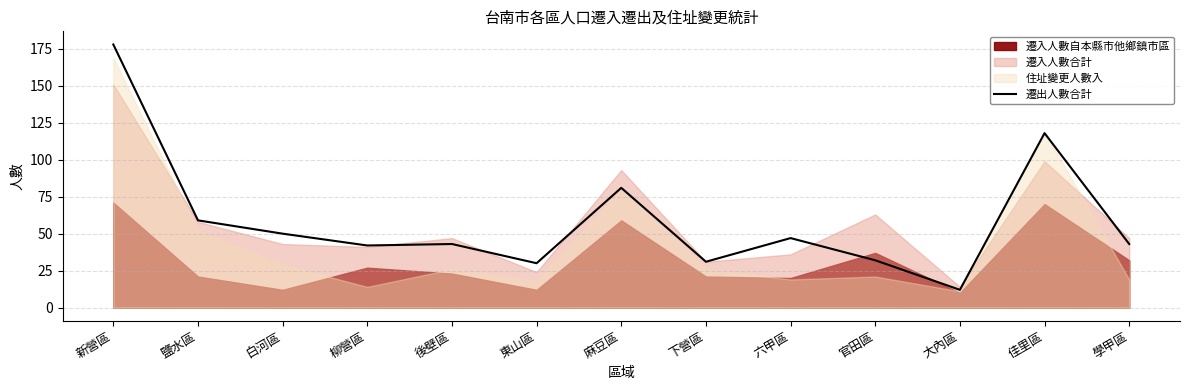

Is it true that the value at 大內區 is 12?

True